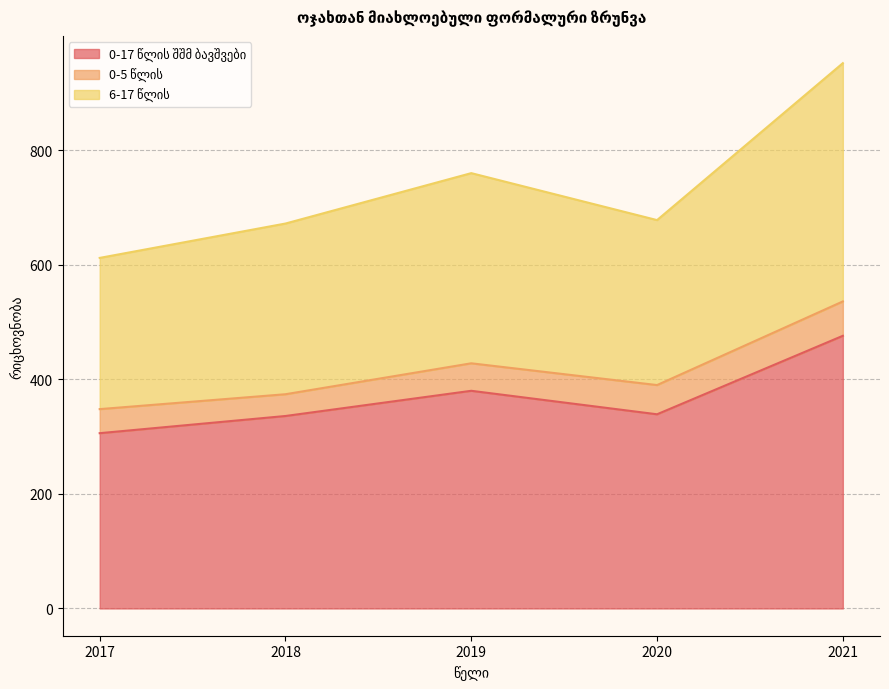

The 0-17 წლის შშმ ბავშვები series shows 380 at 2019. True or false?

True